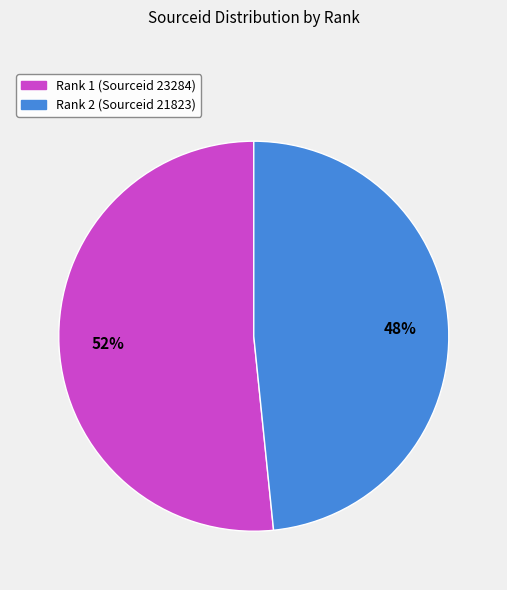

Which slice is the largest?

Rank 1 (Sourceid 23284)